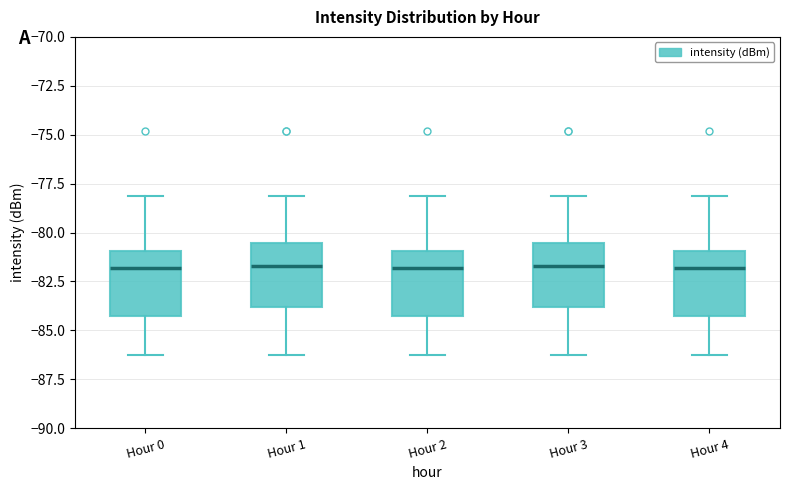

Reading left to right, transcribe this box plot: for each box, give where its median line is, the range the box spans, and where its two whiskers end, as read against the y-axis. The values are not printed on the chart, so give them approximately, as read against the axis.

Hour 0: median -82.0, box -84.5 to -81.0, whiskers -86.5 to -78.0
Hour 1: median -81.5, box -84.0 to -80.5, whiskers -86.5 to -78.0
Hour 2: median -82.0, box -84.5 to -81.0, whiskers -86.5 to -78.0
Hour 3: median -81.5, box -84.0 to -80.5, whiskers -86.5 to -78.0
Hour 4: median -82.0, box -84.5 to -81.0, whiskers -86.5 to -78.0